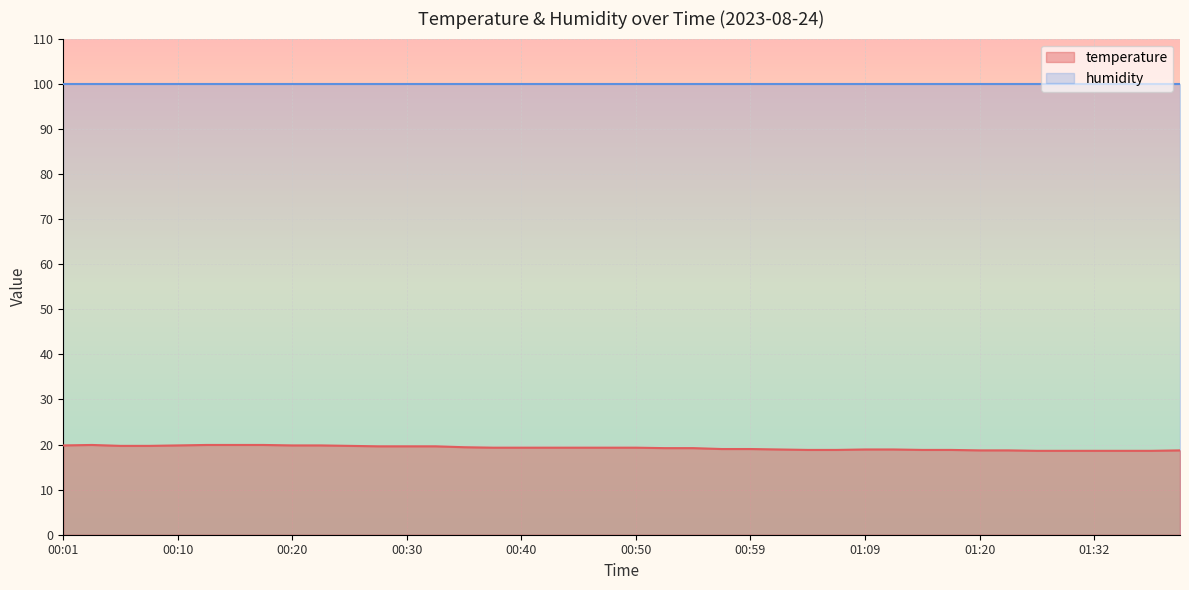

How many values are below 19?

15